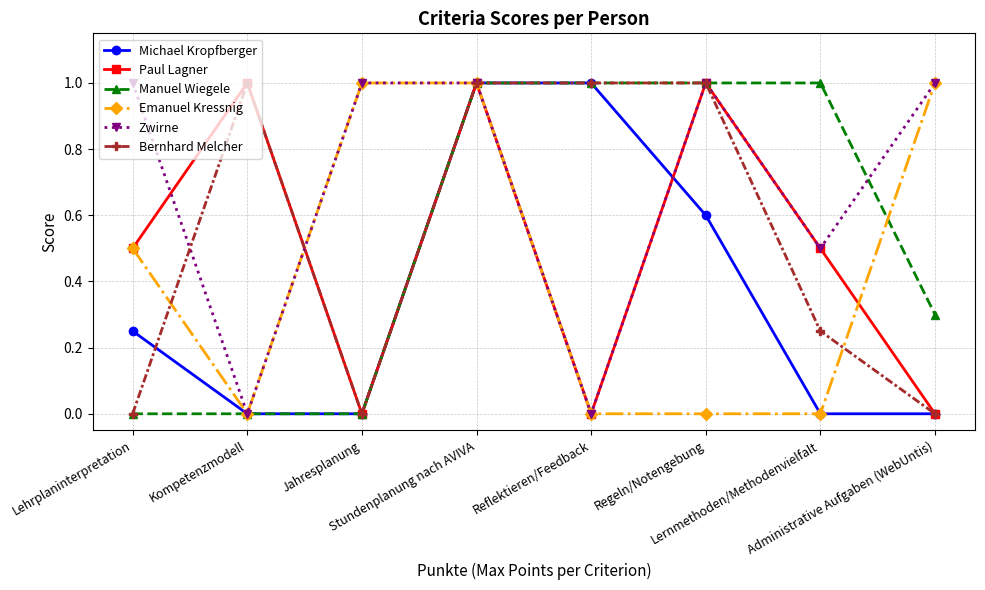

Does the chart display data point markers on the line(s)?

Yes